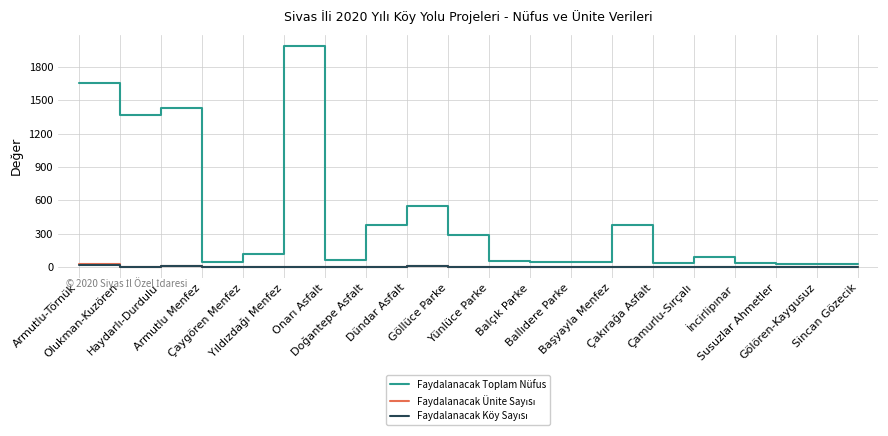

Which series has the widest spread of values?

Faydalanacak Toplam Nüfus